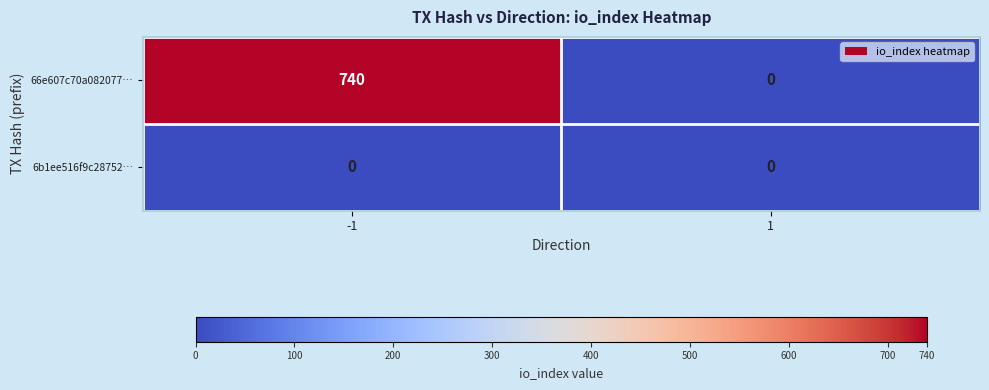

Reading left to right, what are all the values shown in this chart?

66e607c70a082077…: -1=740	1=0
6b1ee516f9c28752…: -1=0	1=0